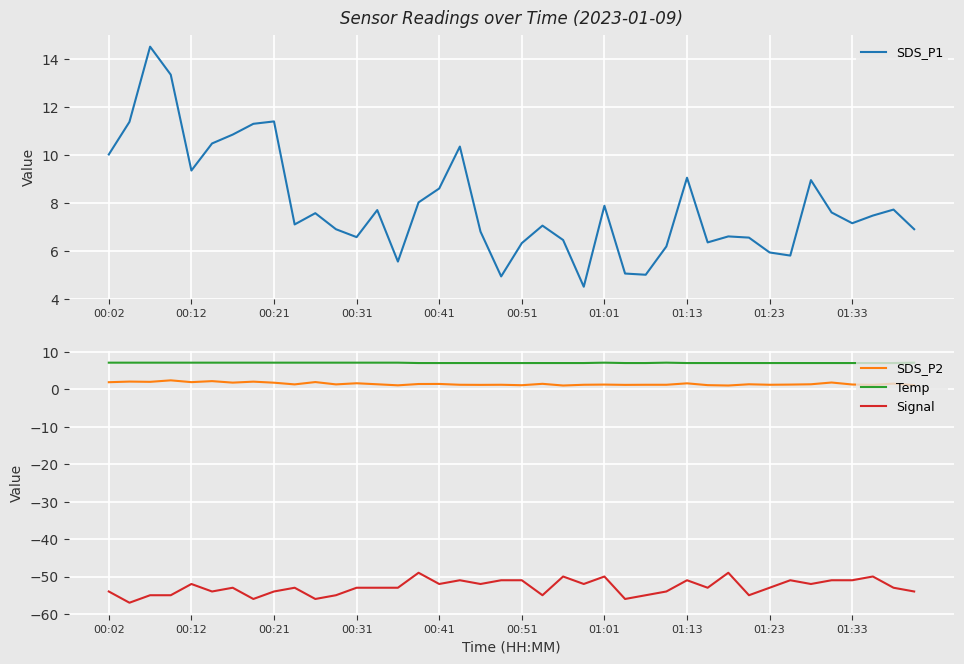

Is it true that SDS_P2 equals 1.9 at 00:02?

True